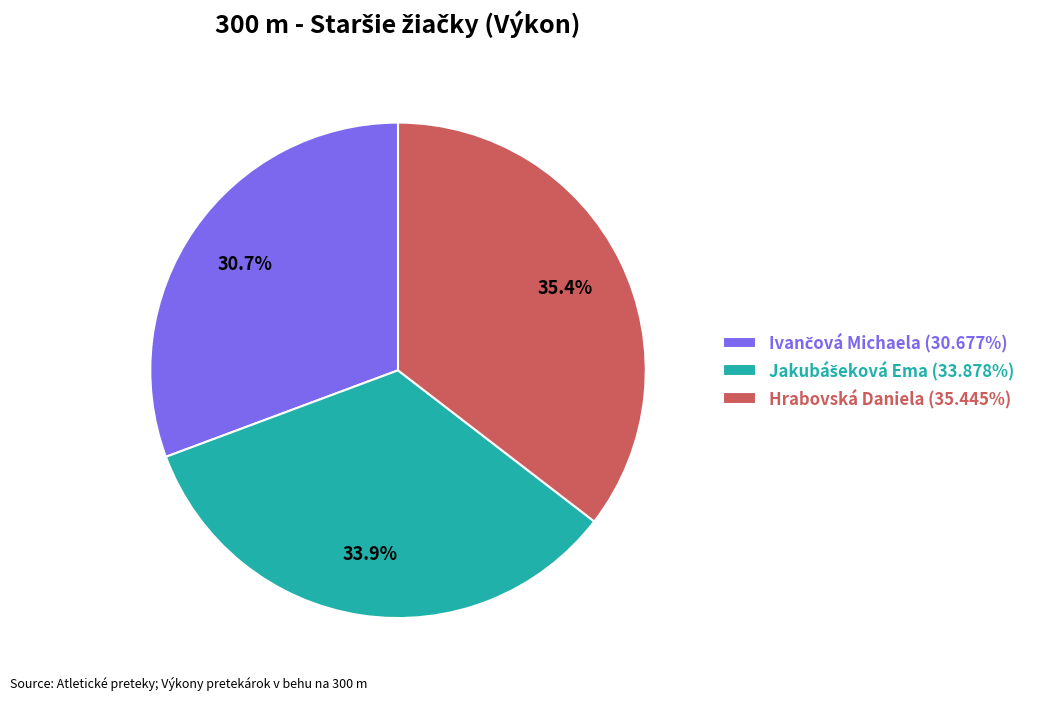

What percentage is NOT represented by Hrabovská Daniela (35.445%)?

64.6%